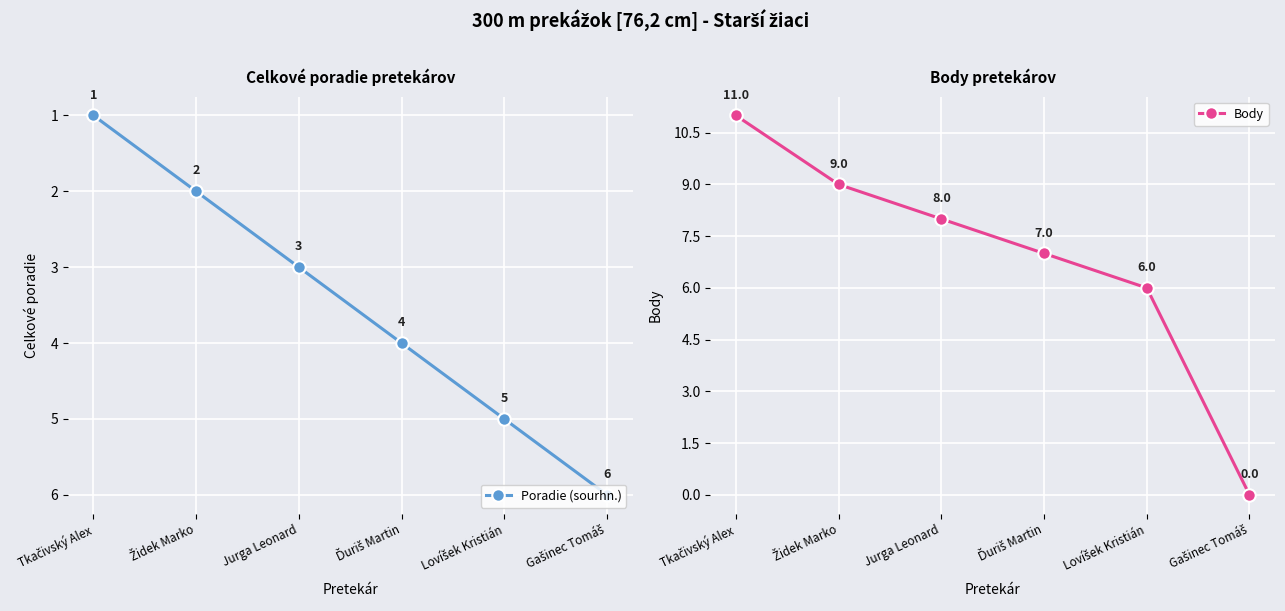

What is the label of the 4th point from the left?

Ďuriš Martin